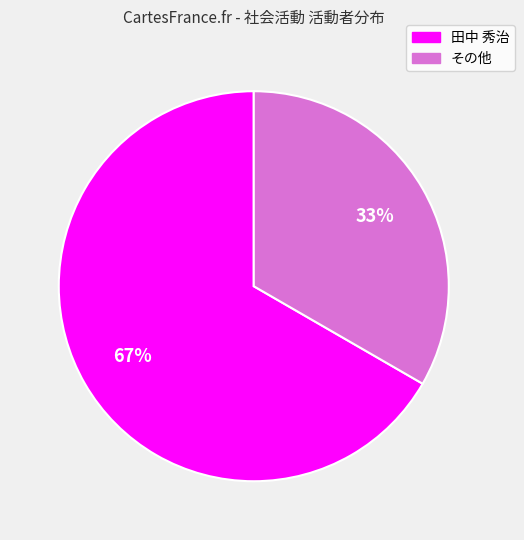

To the nearest percent, what is the average slice percentage?

50%